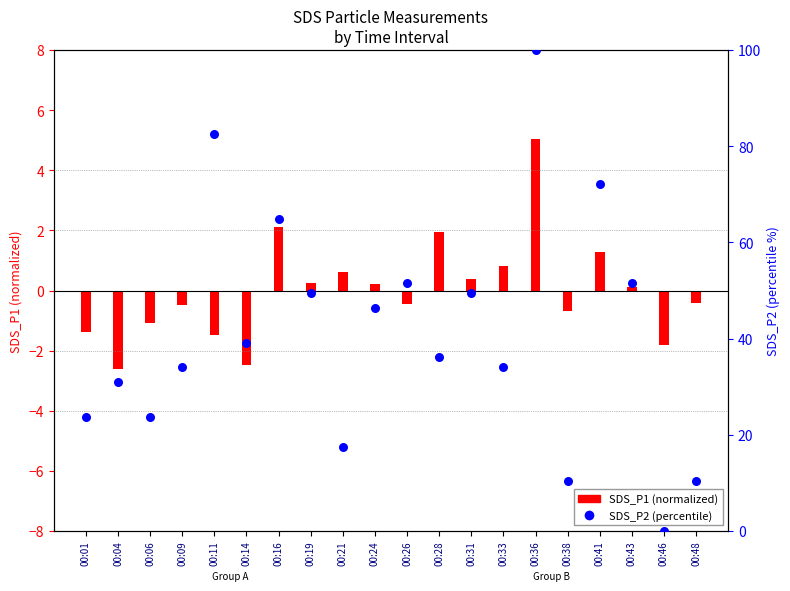

Which has a higher value, 00:36 or 00:24?

00:36